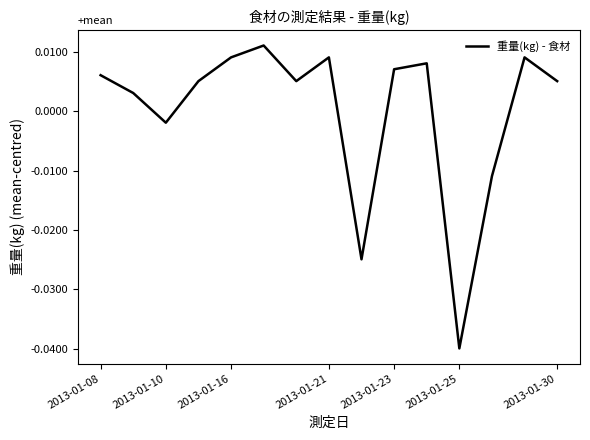

Is this an area chart (filled region under the line)?

No